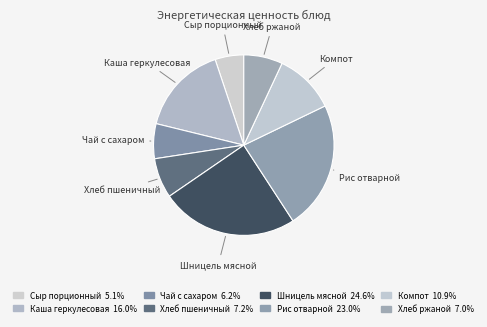

How many segments does this pie chart have?

8